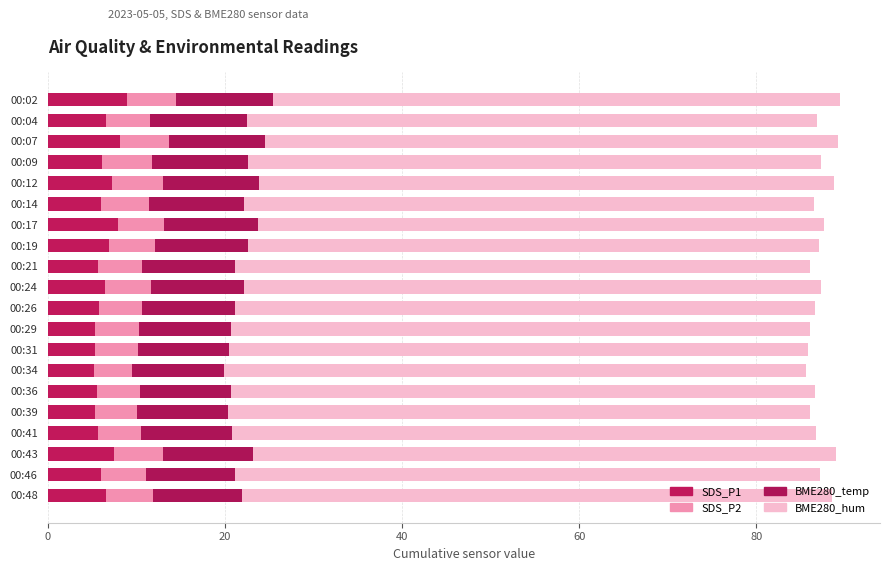

How many series are shown in this chart?

4